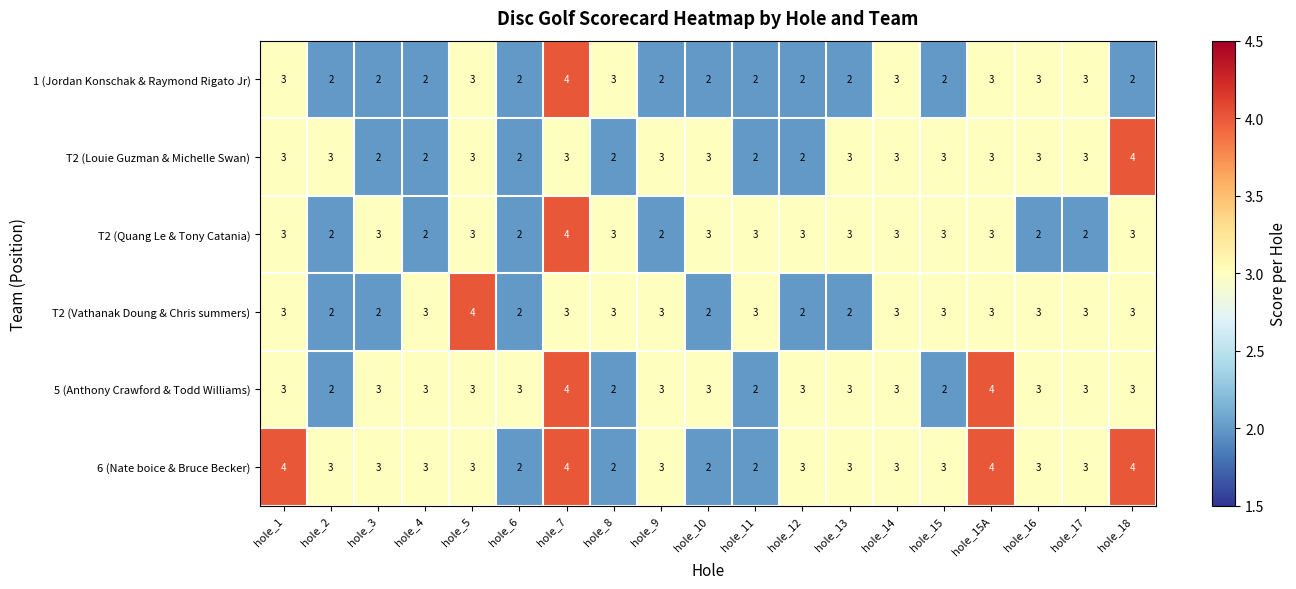

At which category is the sum across all series the highest?

hole_7